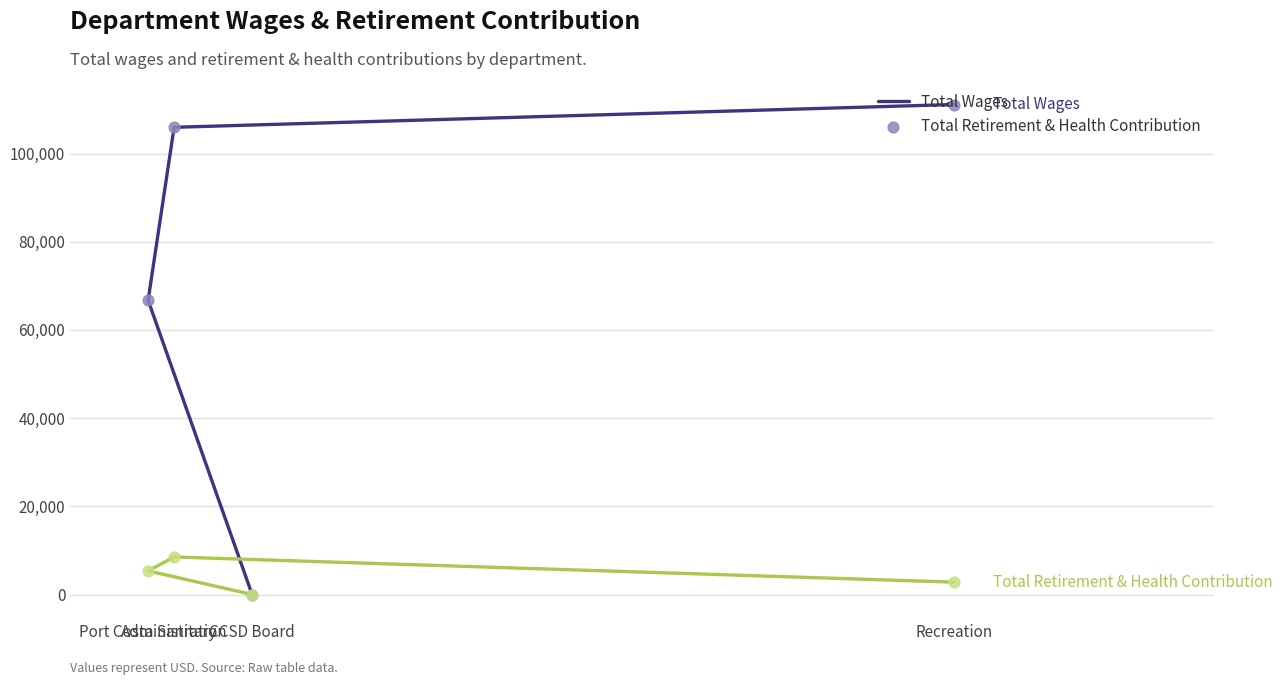

Which series has the largest Y range (max minus min)?

Total Wages